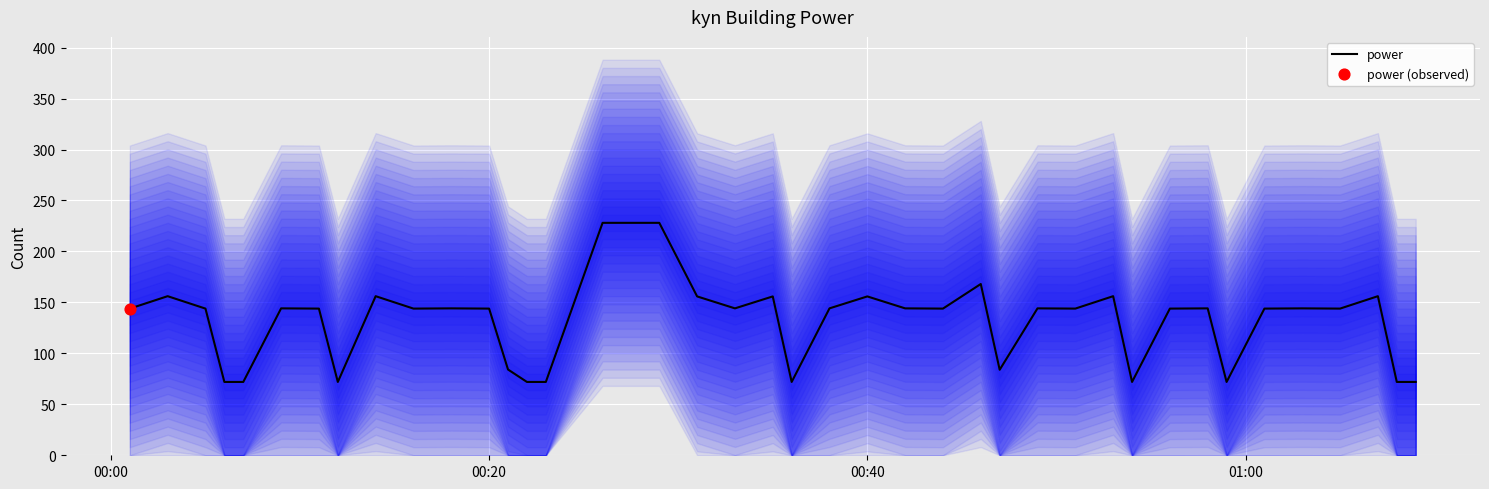

What is the lowest value of the power series?

72.0